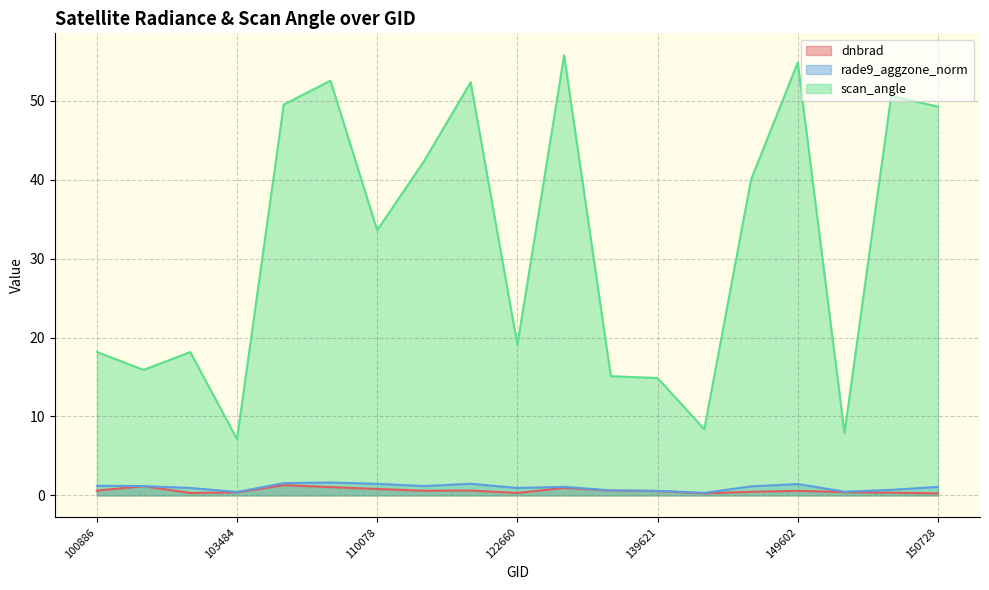

True or false: rade9_aggzone_norm and dnbrad cross at least once.

False